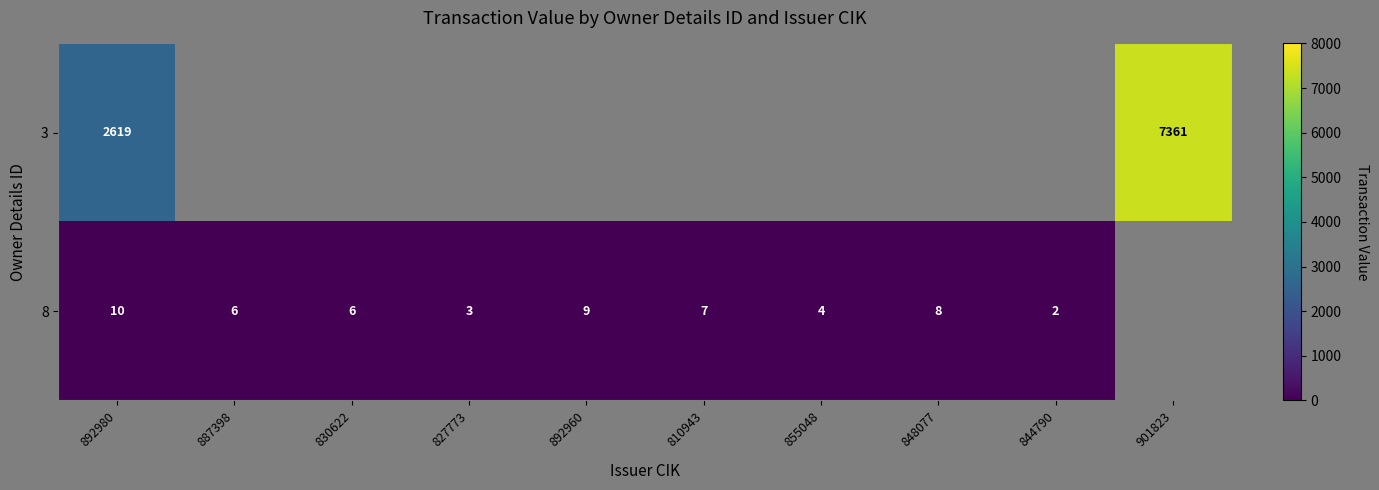

Is it true that 8 equals 5 at 892960?

False